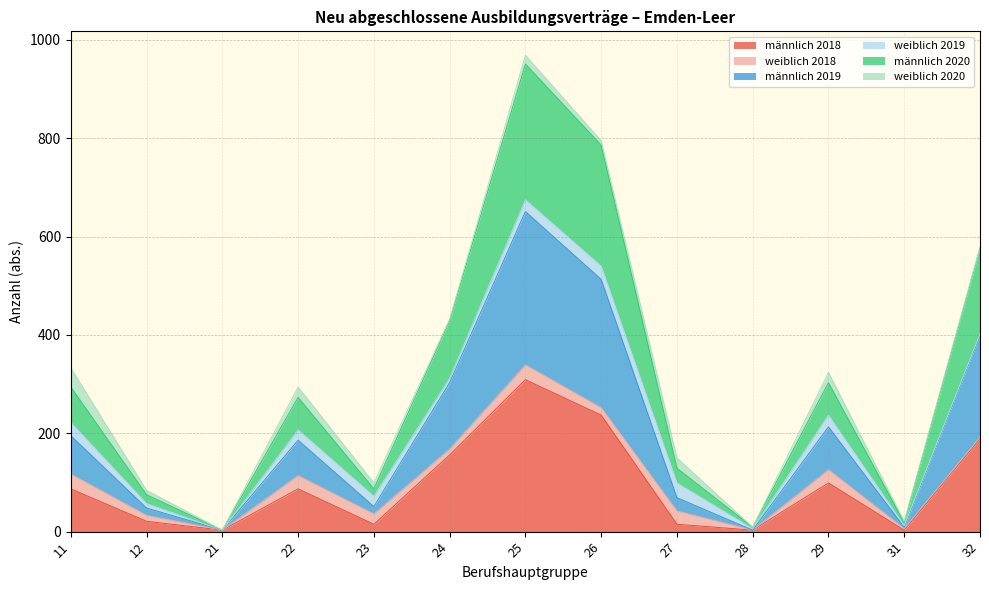

What is the minimum value shown in the chart?

3